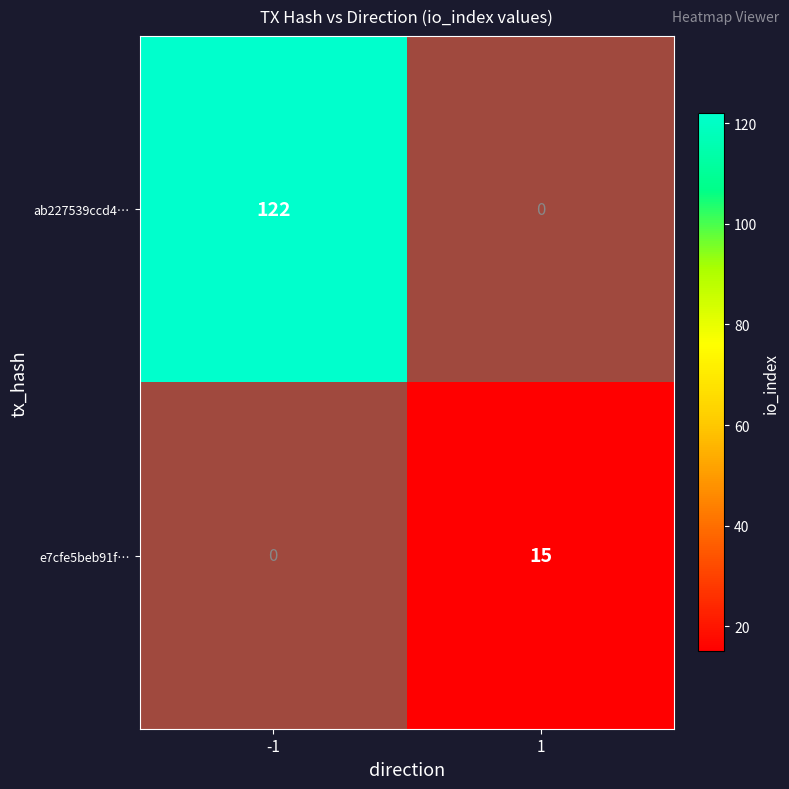

Rank the categories by e7cfe5beb91f… value from lowest to highest.

-1, 1